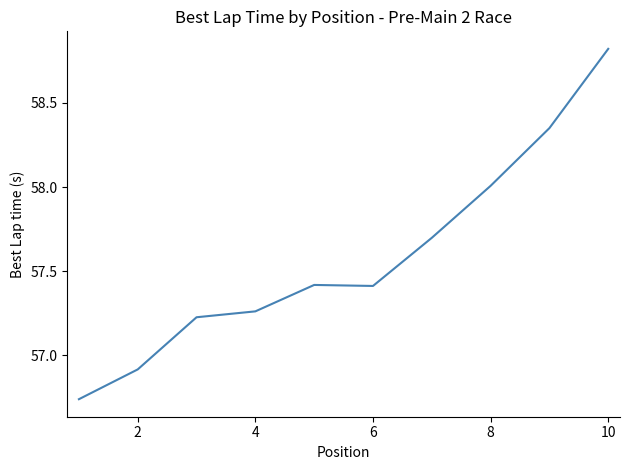

How many values are below 57?

2